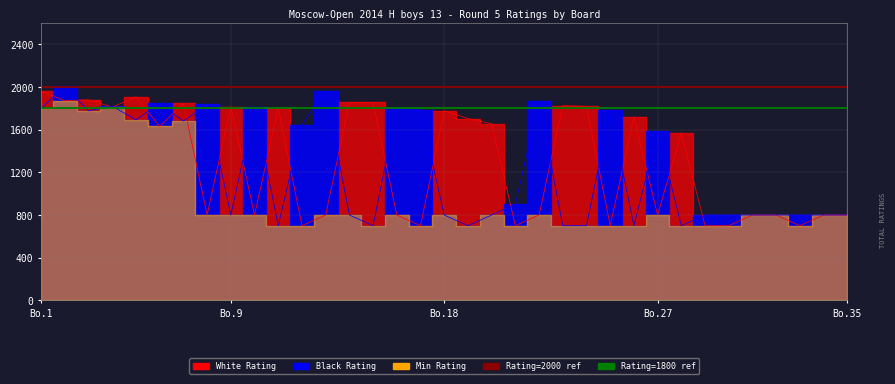

Which category has the highest value in the Rating=2000 ref series?

Bo.1